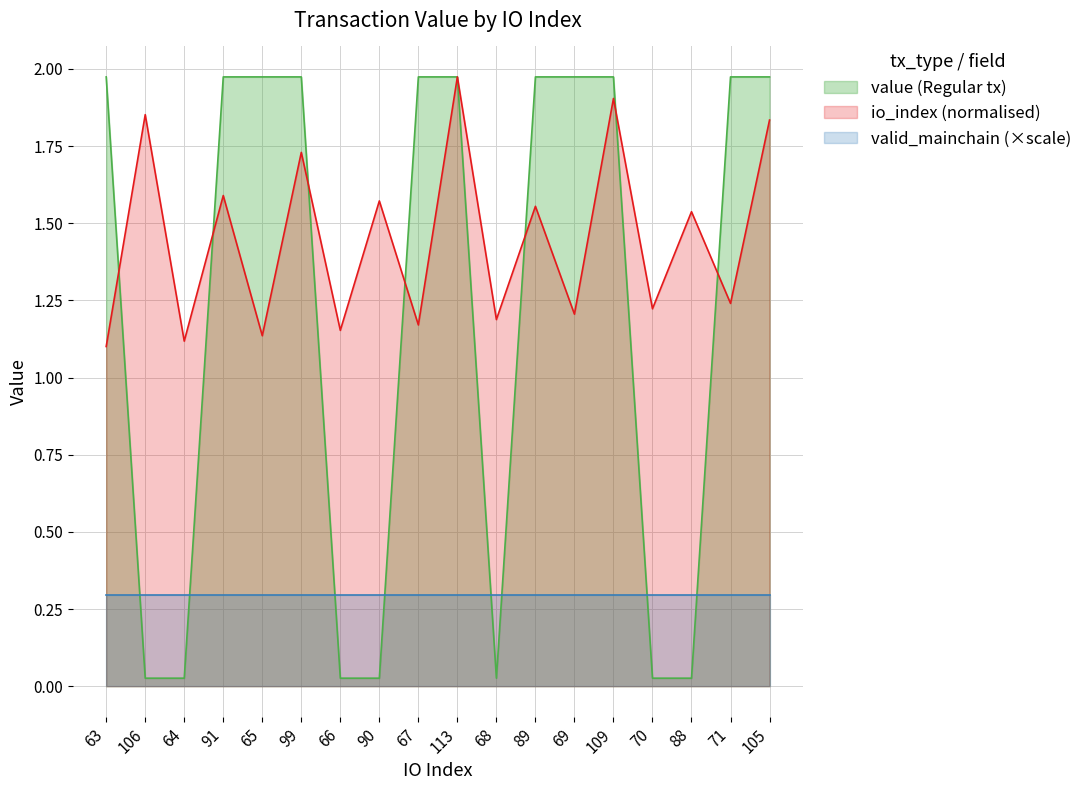

At 67, list the series in order from largest to smallest.

value (Regular tx), io_index (normalised), valid_mainchain (×scale)